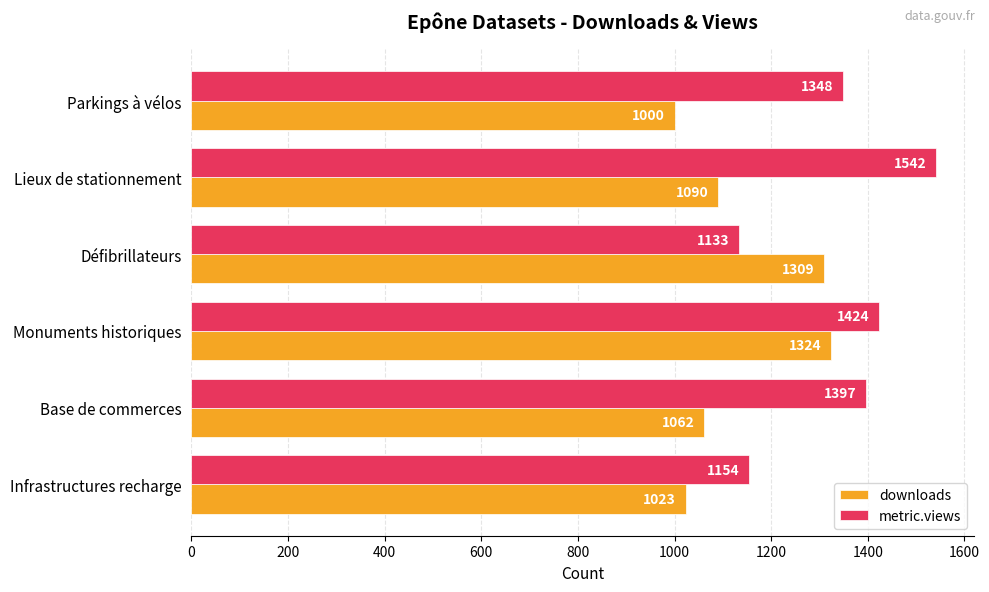

Where is metric.views nearest to the value 1337?

Parkings à vélos